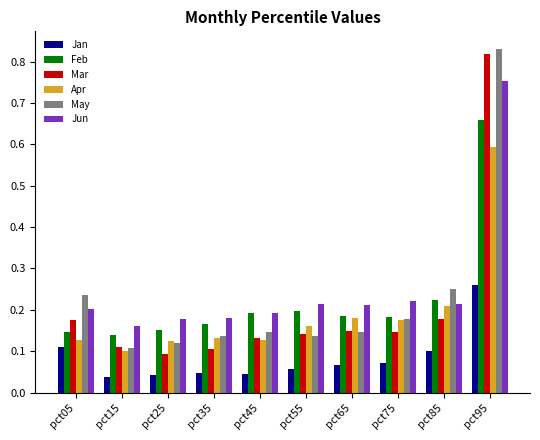

What are all the series names shown in the legend?

Jan, Feb, Mar, Apr, May, Jun